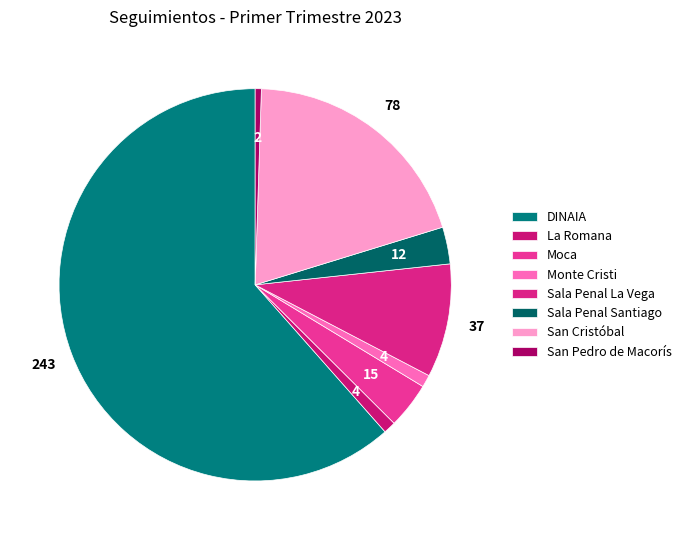

Rank the categories by value from highest to lowest.

DINAIA, San Cristóbal, Sala Penal La Vega, Moca, Sala Penal Santiago, La Romana, Monte Cristi, San Pedro de Macorís